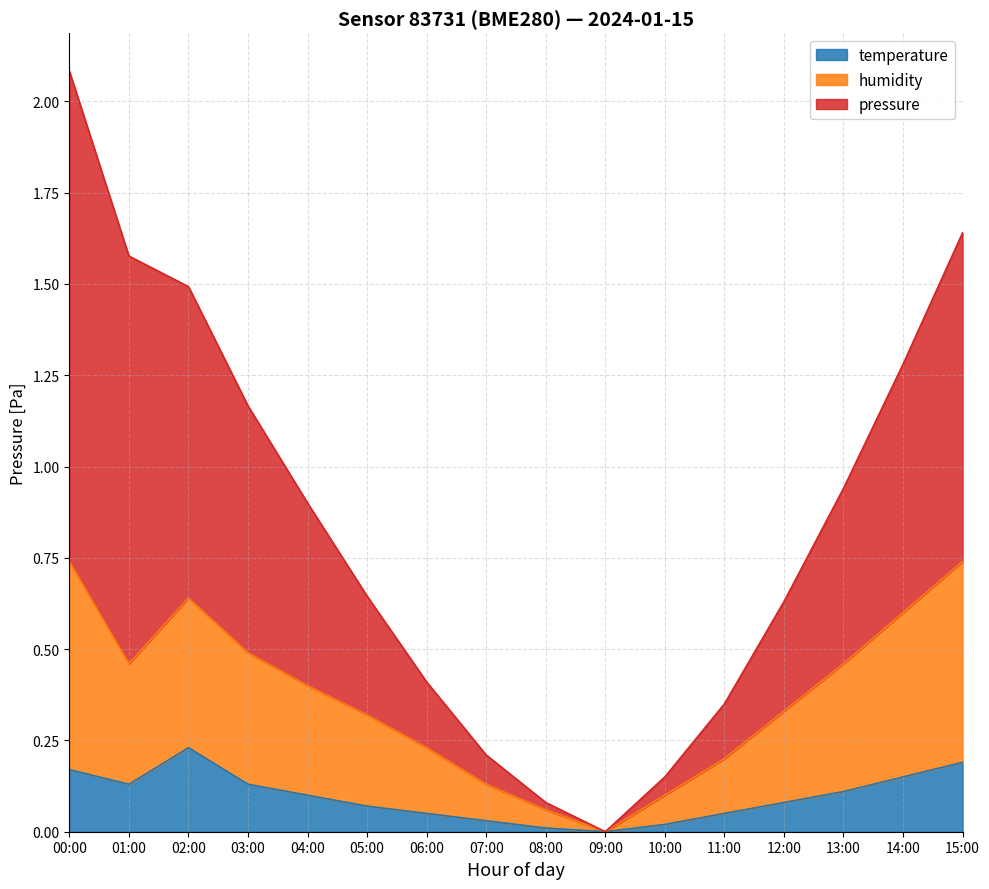

In temperature, how many points are lower than both neighbors (excluding endpoints)?

2